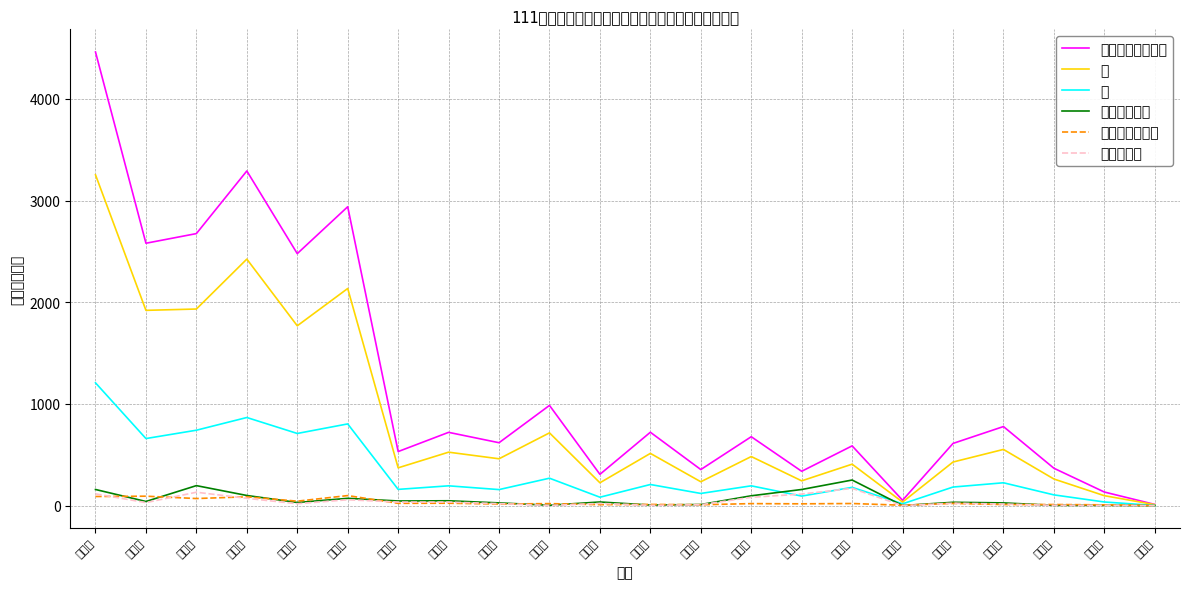

Reading left to right, transcribe all the data shown in this chart.

身心障礙幼生總計: 新北市=4462	臺北市=2581	桃園市=2676	臺中市=3292	臺南市=2479	高雄市=2940	宜蘭縣=532	新竹縣=721	苗栗縣=619	彰化縣=986	南投縣=308	雲林縣=722	嘉義縣=355	屏東縣=678	臺東縣=338	花蓮縣=588	澎湖縣=53	基隆市=612	新竹市=778	嘉義市=368	金門縣=134	連江縣=12
男: 新北市=3254	臺北市=1921	桃園市=1934	臺中市=2425	臺南市=1769	高雄市=2136	宜蘭縣=372	新竹縣=526	苗栗縣=461	彰化縣=716	南投縣=225	雲林縣=514	嘉義縣=235	屏東縣=483	臺東縣=244	花蓮縣=408	澎湖縣=35	基隆市=429	新竹市=553	嘉義市=262	金門縣=98	連江縣=10
女: 新北市=1208	臺北市=660	桃園市=742	臺中市=867	臺南市=710	高雄市=804	宜蘭縣=160	新竹縣=195	苗栗縣=158	彰化縣=270	南投縣=83	雲林縣=208	嘉義縣=120	屏東縣=195	臺東縣=94	花蓮縣=180	澎湖縣=18	基隆市=183	新竹市=225	嘉義市=106	金門縣=36	連江縣=2
原住民族總計: 新北市=159	臺北市=41	桃園市=197	臺中市=100	臺南市=31	高雄市=72	宜蘭縣=46	新竹縣=48	苗栗縣=27	彰化縣=4	南投縣=36	雲林縣=6	嘉義縣=11	屏東縣=97	臺東縣=159	花蓮縣=252	澎湖縣=1	基隆市=33	新竹市=27	嘉義市=3	金門縣=3	連江縣=0
學前特教班級數: 新北市=90	臺北市=93	桃園市=70	臺中市=87	臺南市=44	高雄市=99	宜蘭縣=23	新竹縣=24	苗栗縣=16	彰化縣=20	南投縣=10	雲林縣=12	嘉義縣=9	屏東縣=20	臺東縣=18	花蓮縣=21	澎湖縣=4	基隆市=22	新竹市=11	嘉義市=11	金門縣=8	連江縣=1
原住民族男: 新北市=116	臺北市=30	桃園市=132	臺中市=72	臺南市=19	高雄市=58	宜蘭縣=35	新竹縣=35	苗栗縣=20	彰化縣=2	南投縣=22	雲林縣=3	嘉義縣=9	屏東縣=82	臺東縣=114	花蓮縣=170	澎湖縣=0	基隆市=24	新竹市=16	嘉義市=3	金門縣=2	連江縣=0